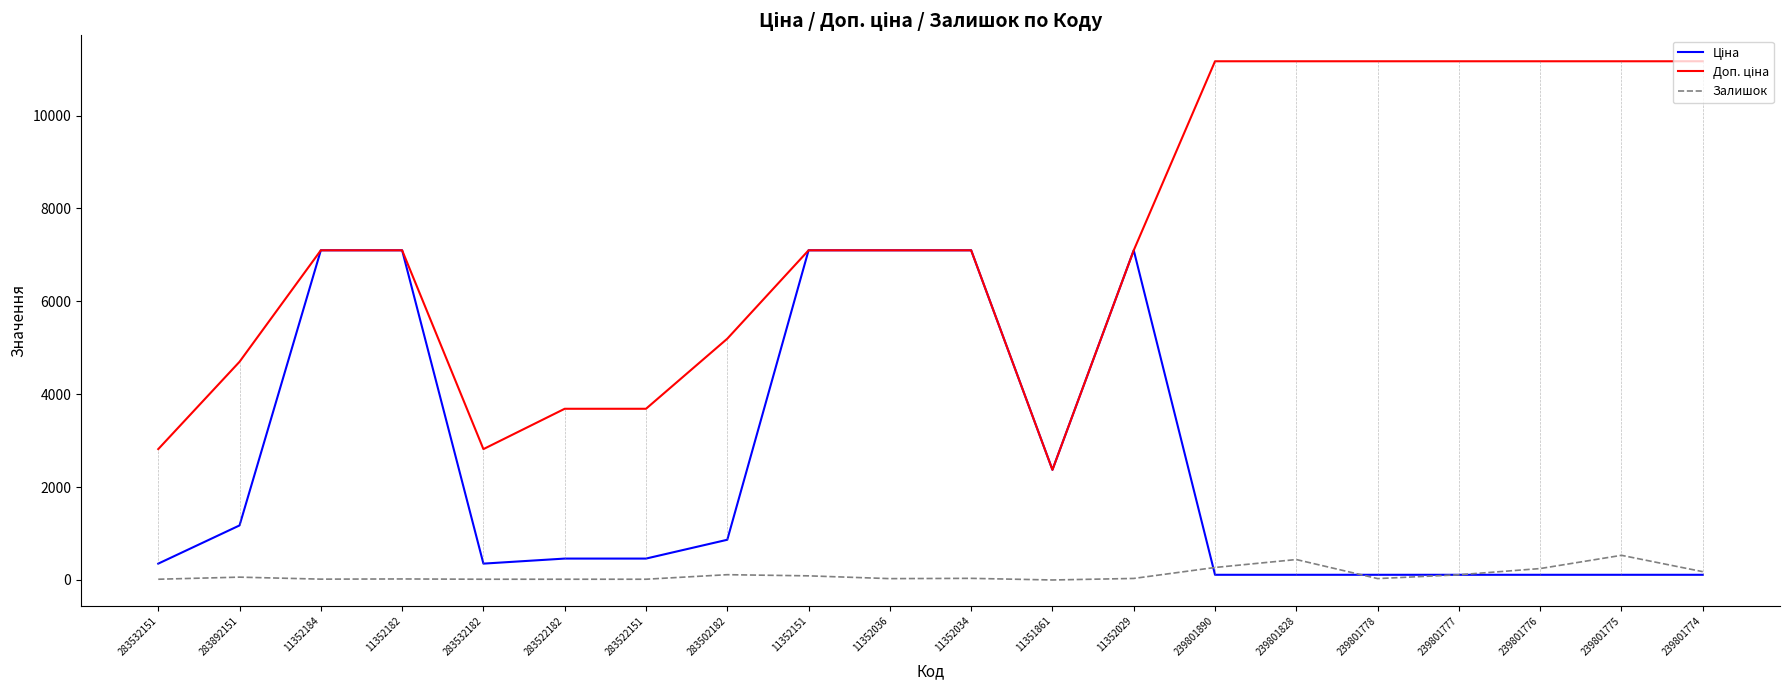

What is the greatest value displayed?

11169.0